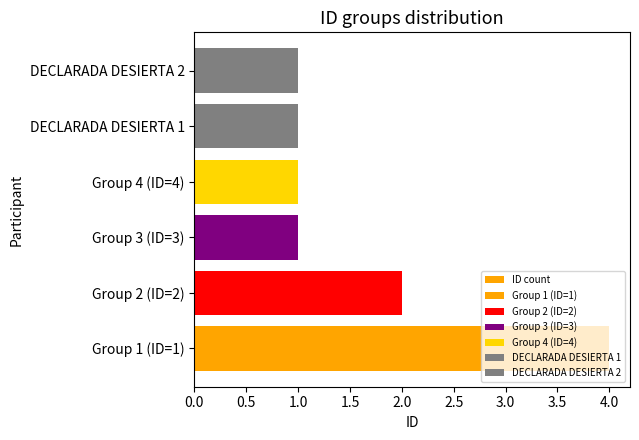

Which category has the lowest value across all series?

Group 3 (ID=3)